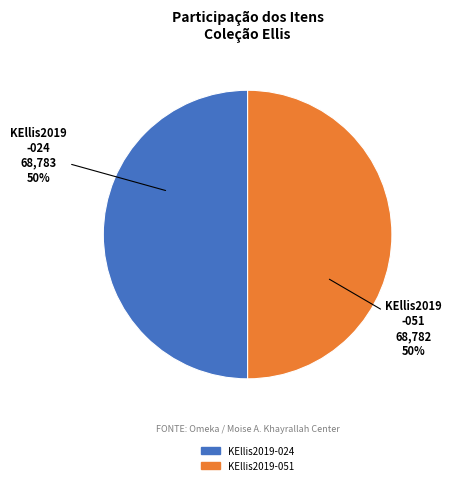

To the nearest percent, what percentage of the pie is KEllis2019-051?

50%